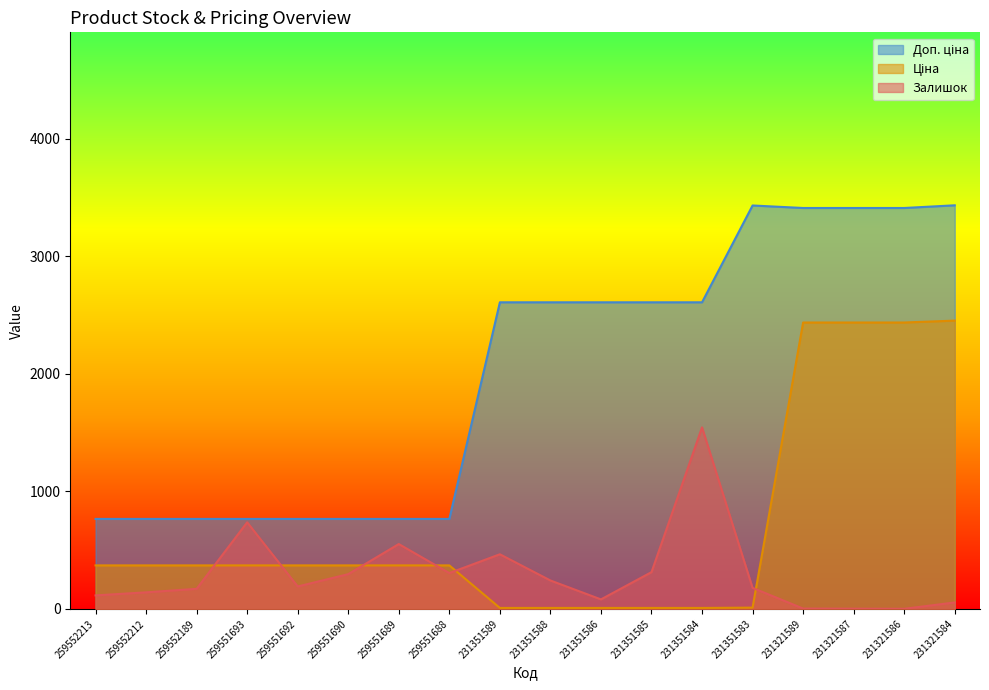

How many lines are shown in the chart?

3